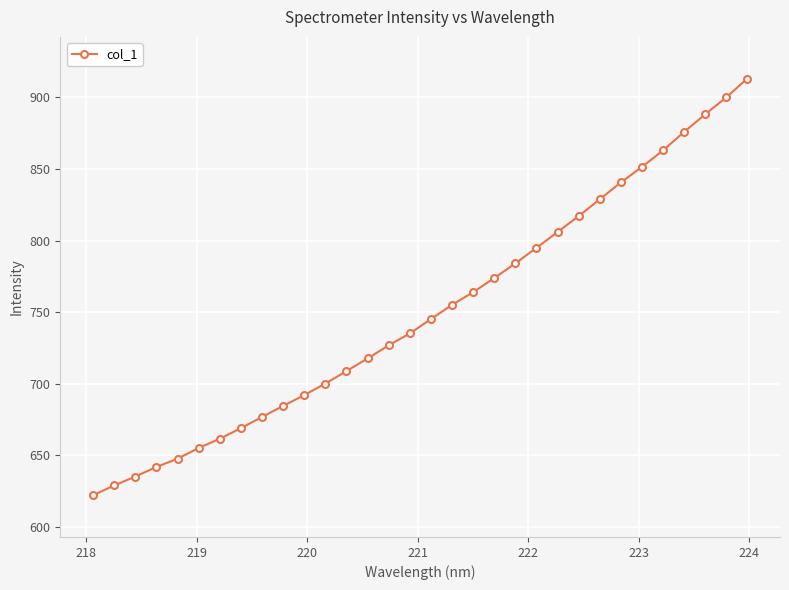

What is the value of the 13th point from the left?

708.9